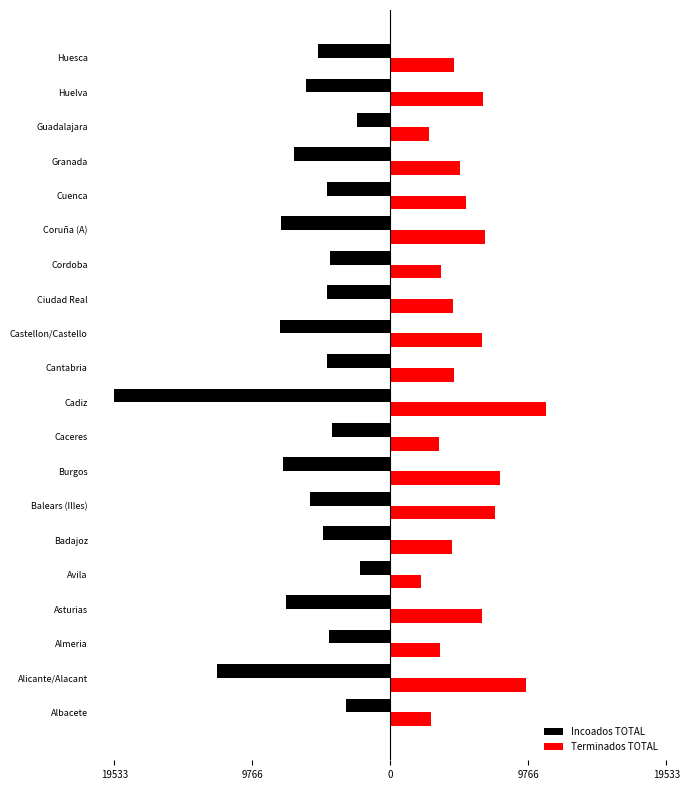

What is the average value of the Incoados TOTAL series?

-6222